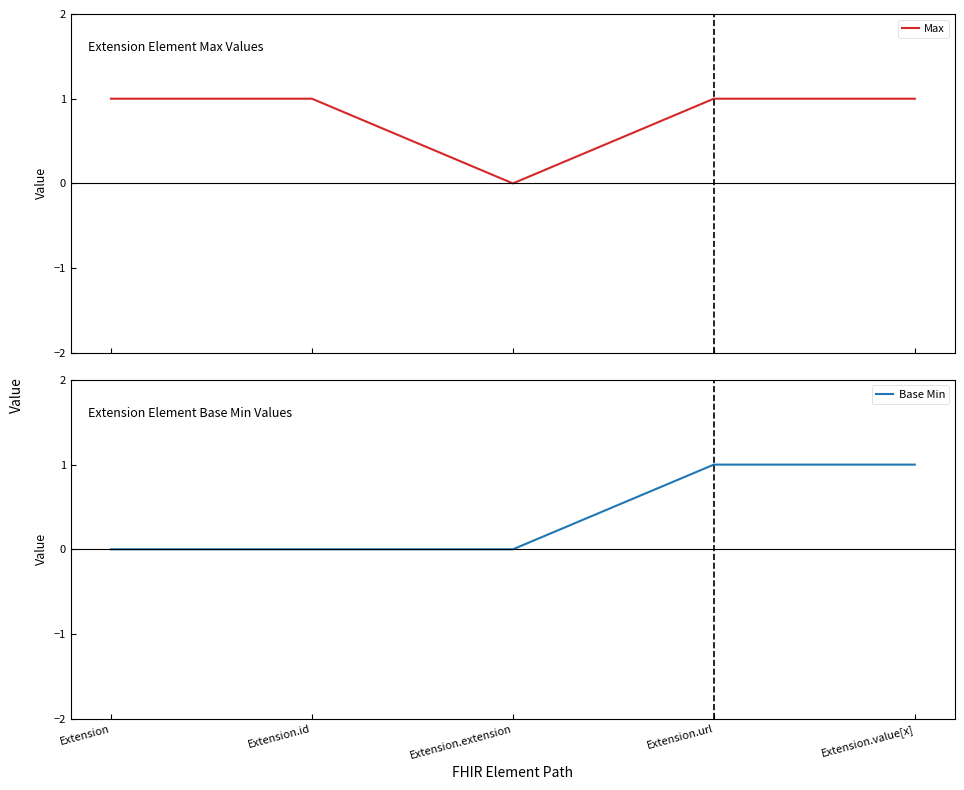

What is the value of the Max point at the 5th from the left?

1